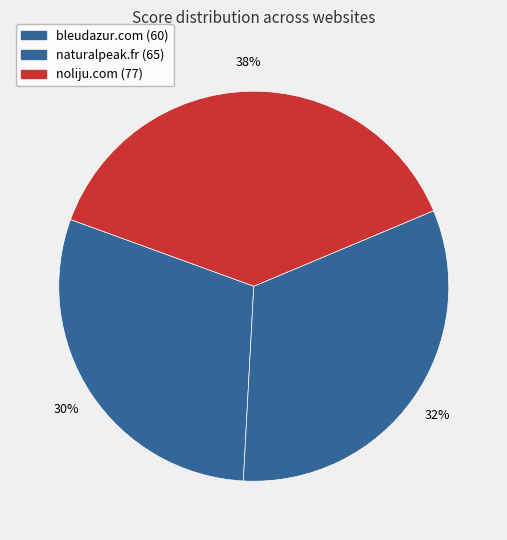

How many slices are in this pie chart?

3